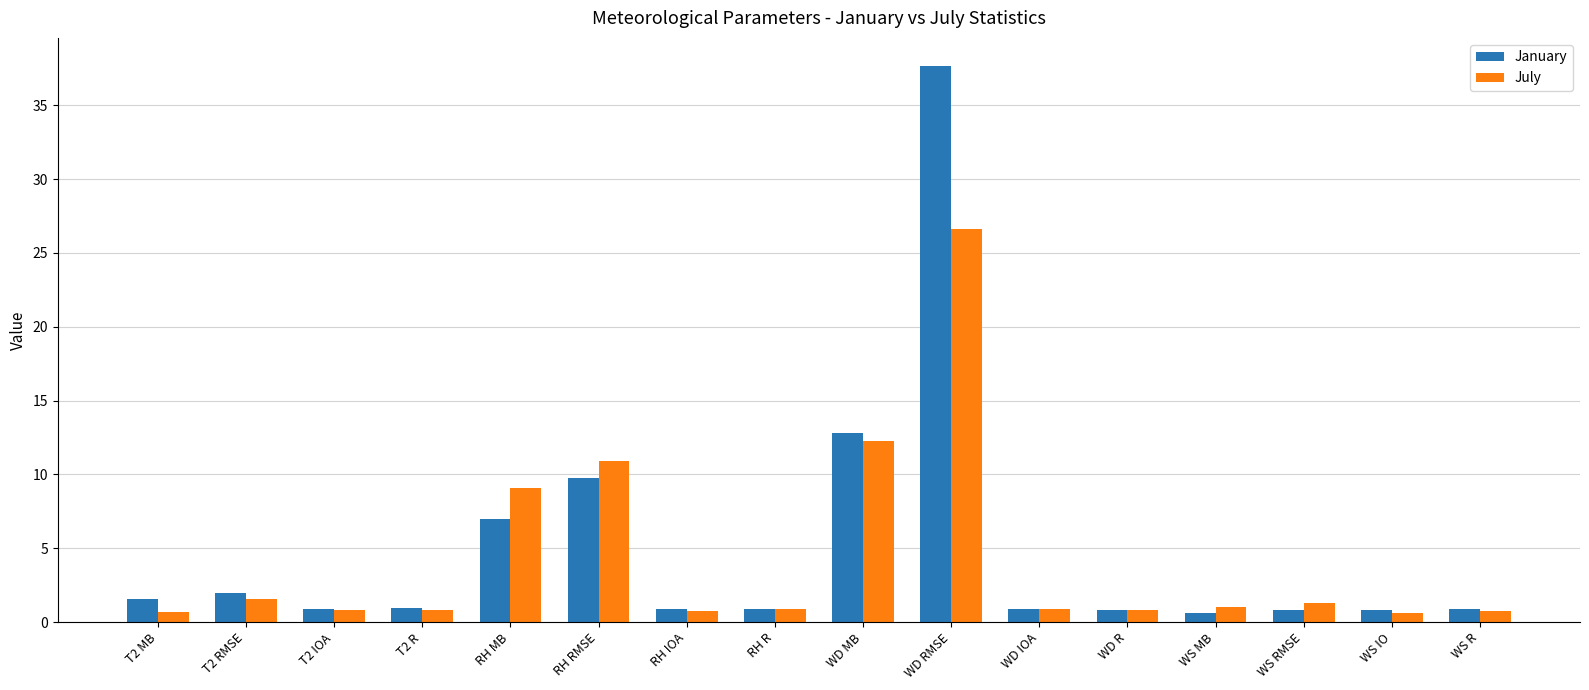

Which series has the largest range (max minus min)?

January